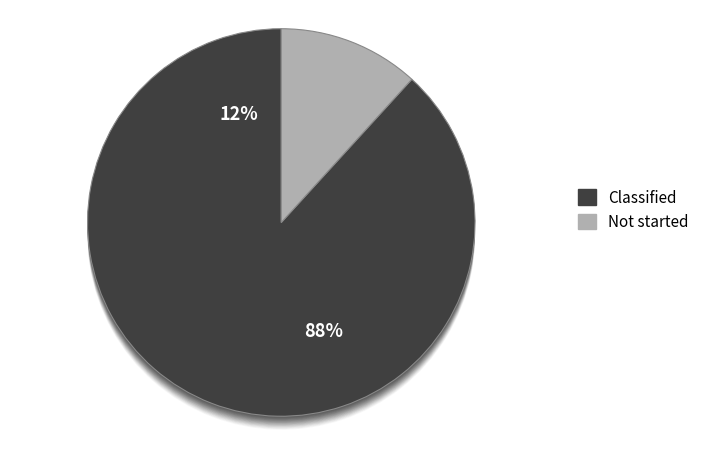

Is it true that Classified is 74% of the pie?

False